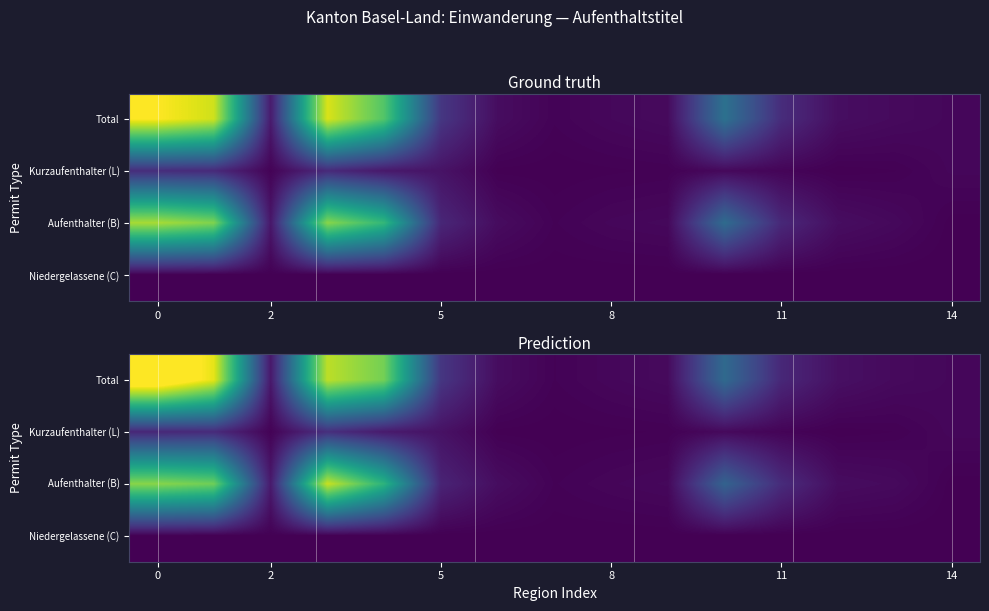

The value of row_2 at 12 is 45.3. True or false?

True